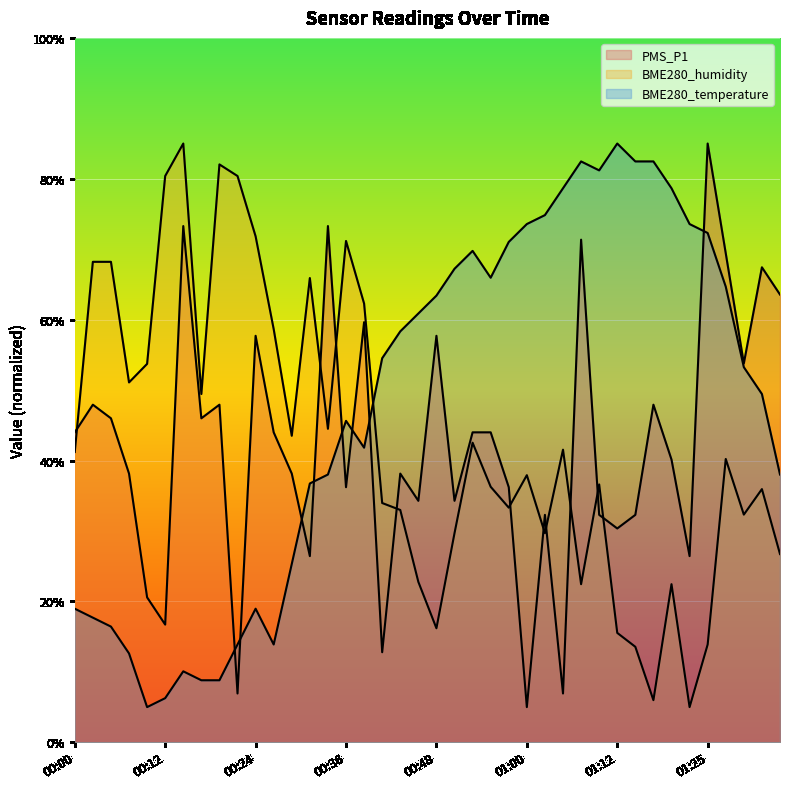

Where is the first local minimum for PMS_P1?

00:12